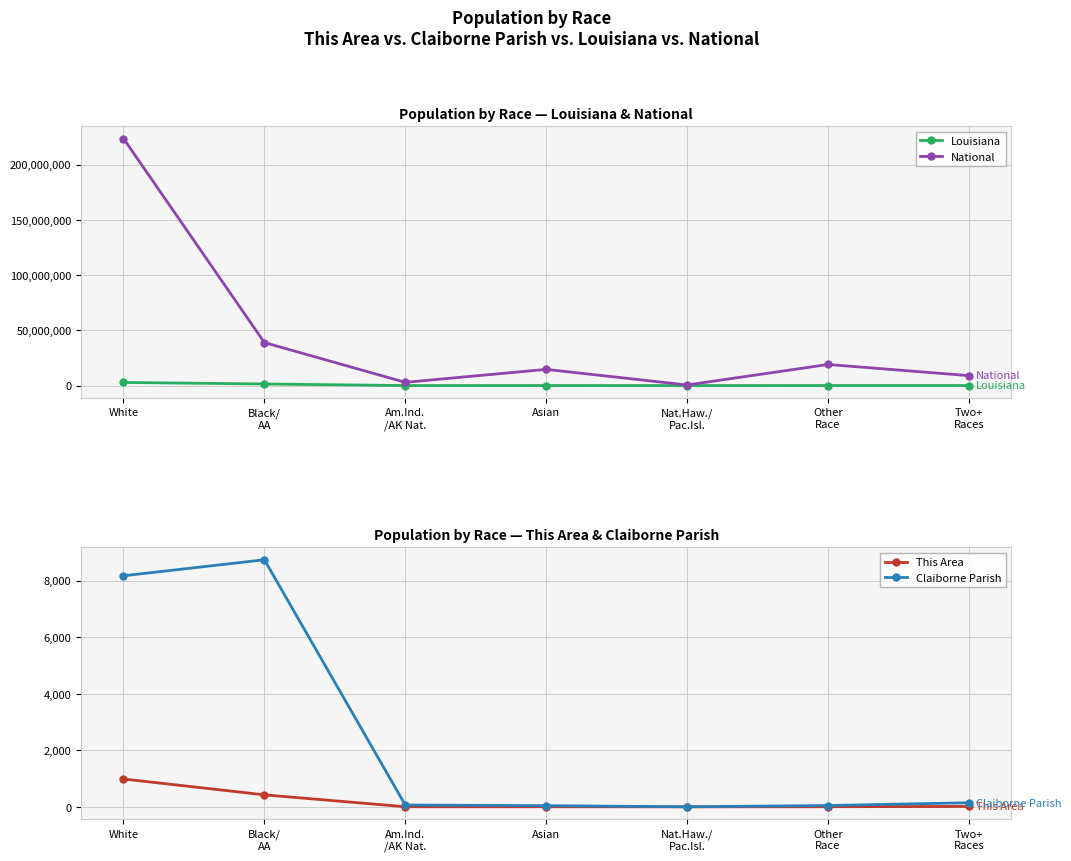

List the labels in order of Louisiana value, smallest first.

Nat.Haw./
Pac.Isl., Am.Ind.
/AK Nat., Other
Race, Asian, Two+
Races, Black/
AA, White